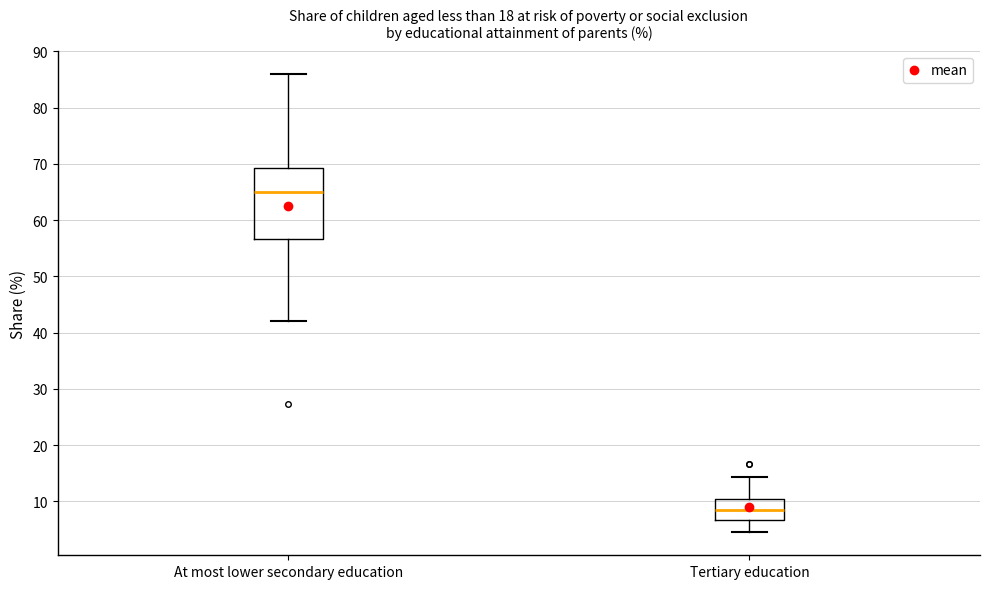

Which box is the tallest, from its lower edge to its upper edge?

At most lower secondary education